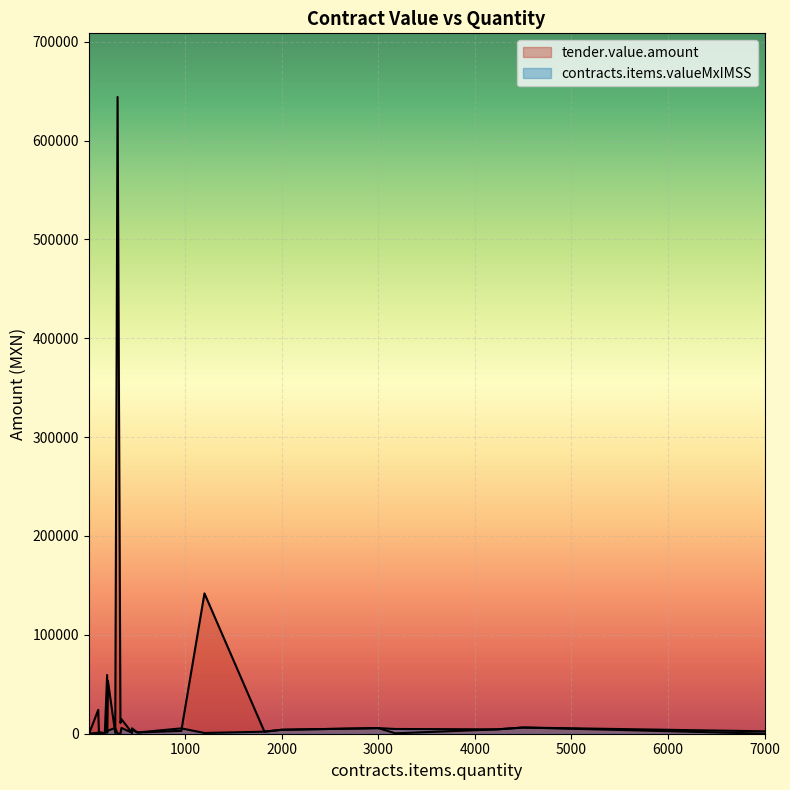

How many lines are shown in the chart?

2